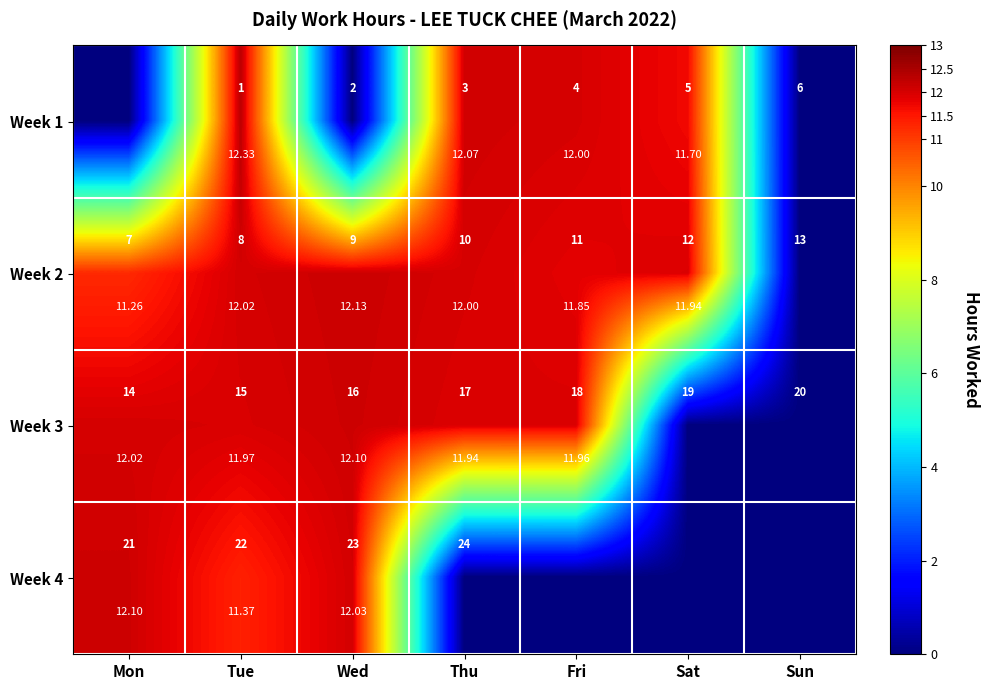

Which has a higher value, Sat or Tue?

Tue